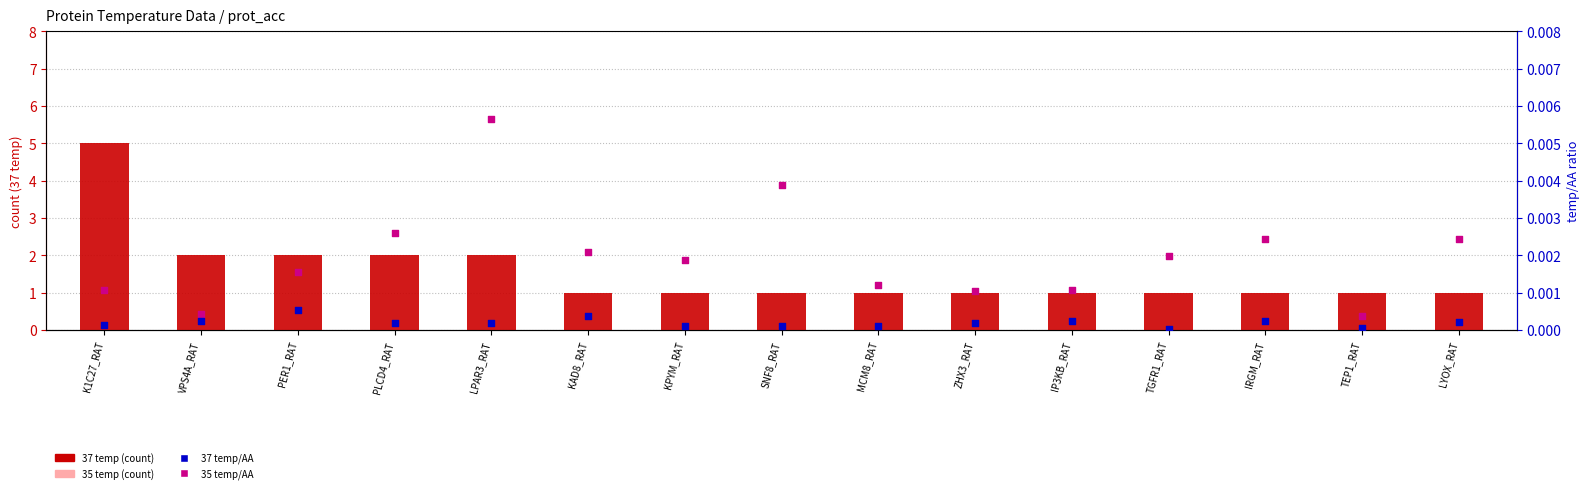

Is the value of 35 temp/AA at LPAR3_RAT greater than the value of 35 temp at LPAR3_RAT?

Yes